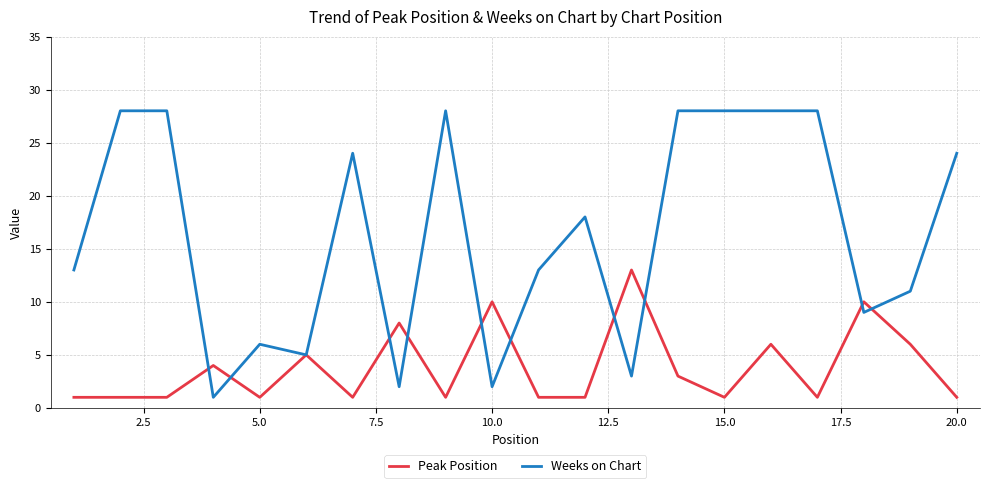

What is the greatest value displayed?

28